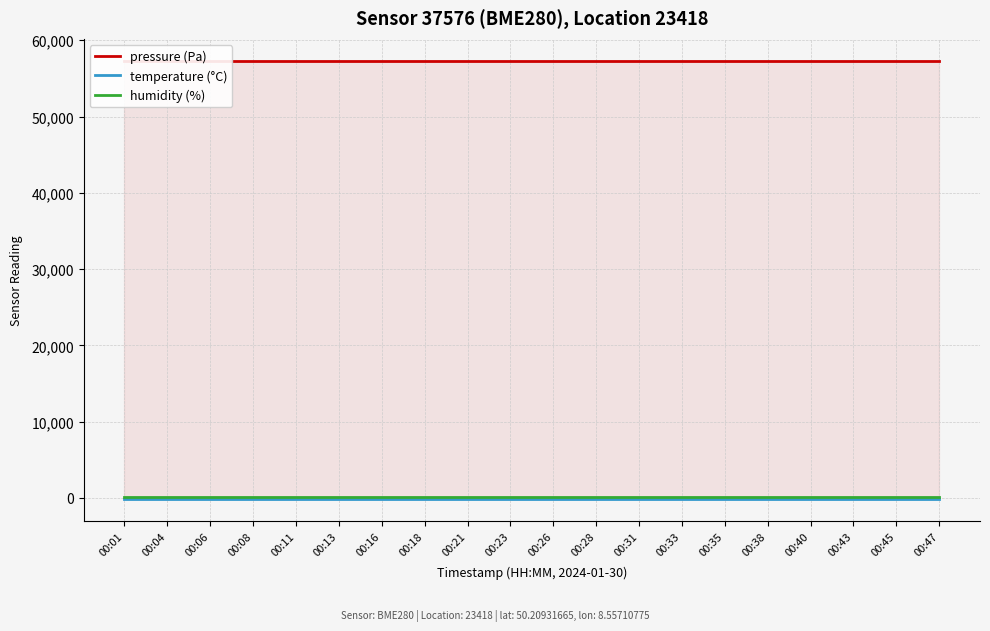

Is the value of temperature (°C) at 00:13 greater than the value of humidity (%) at 00:21?

No